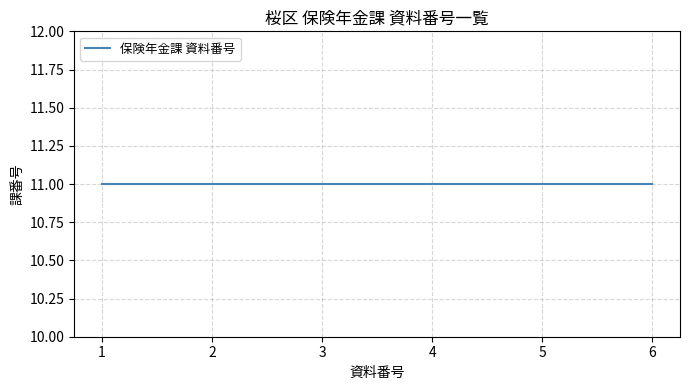

What is the approximate value at 11?

6